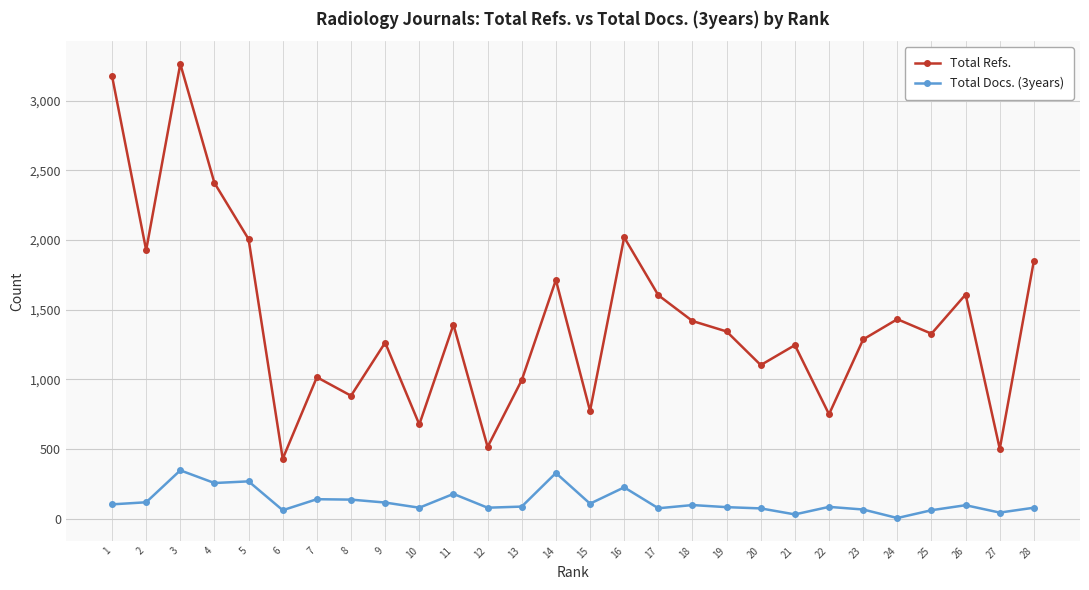

What is the spread (max minus min) of values at 20?

1028